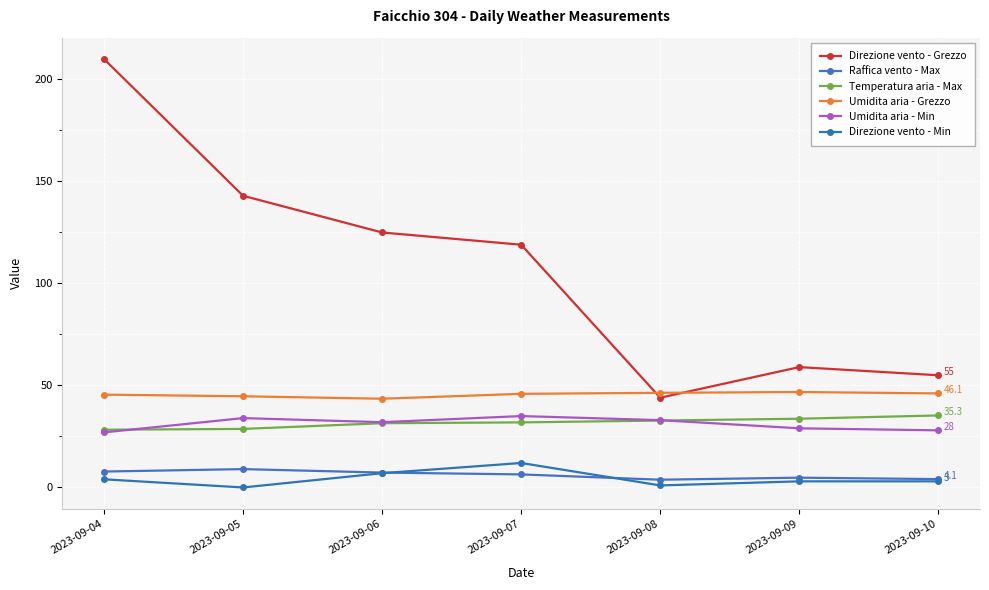

True or false: Direzione vento - Grezzo has more than 0 points higher than both neighbors.

True